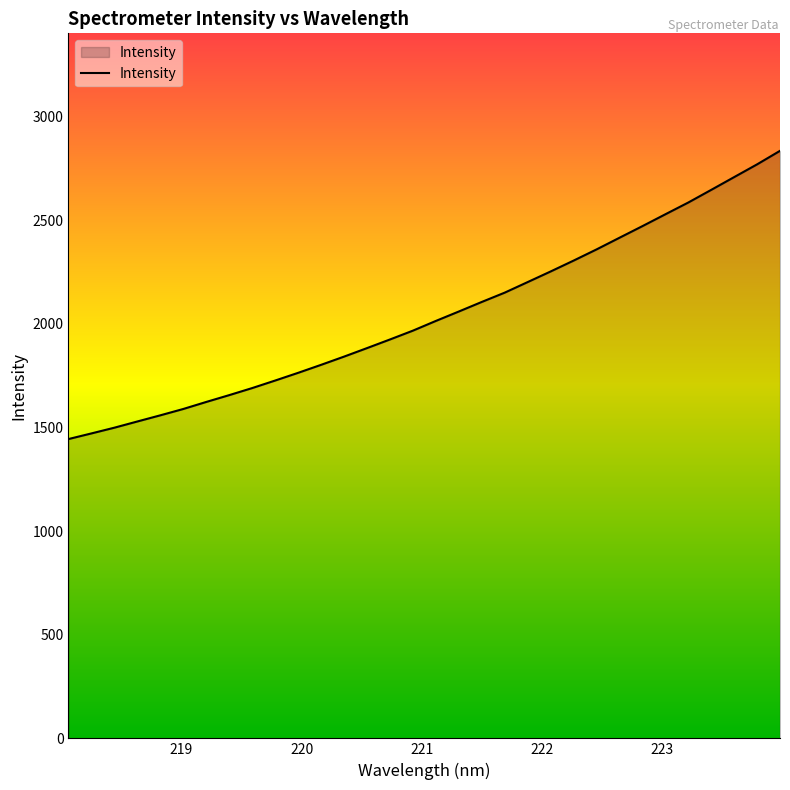

What is the difference between the maximum and minimum values?

1391.0